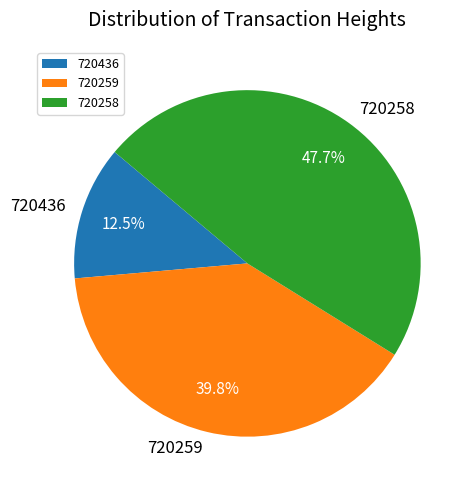

To the nearest percent, what percentage of the pie is 720258?

48%